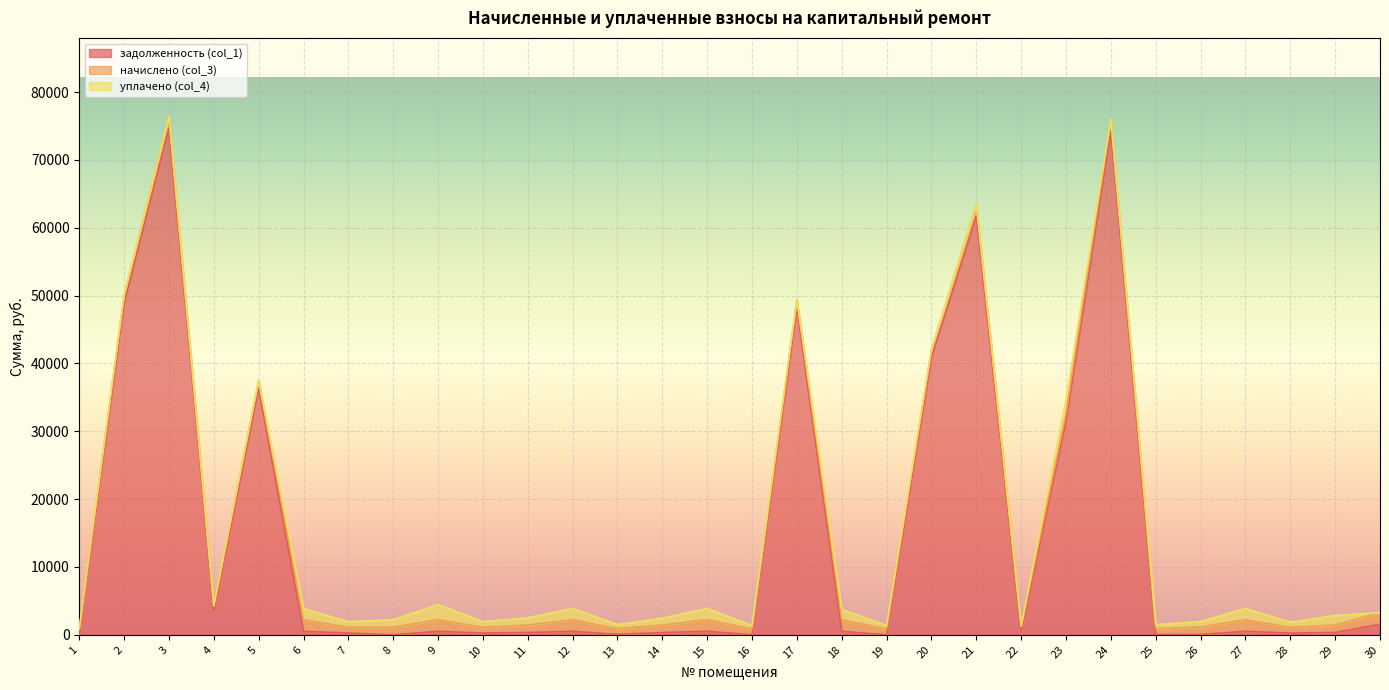

How many intersections are there between задолженность (col_1) and уплачено (col_4)?

6